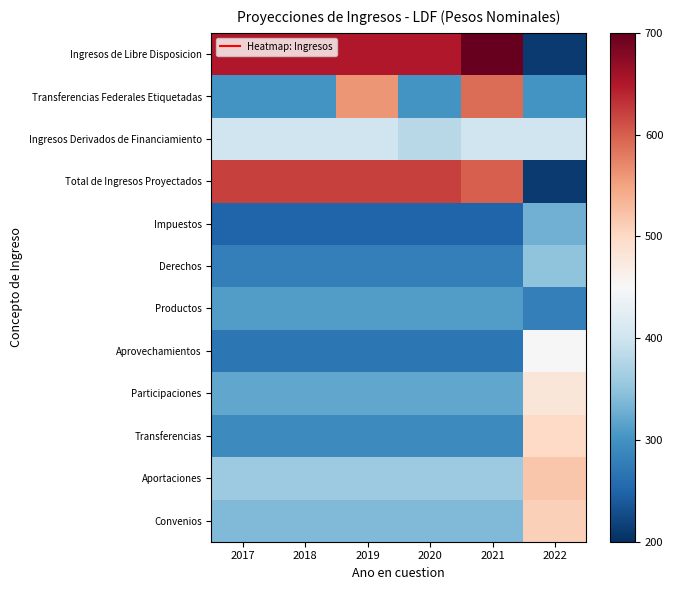

At which category is the sum across all series the highest?

2021